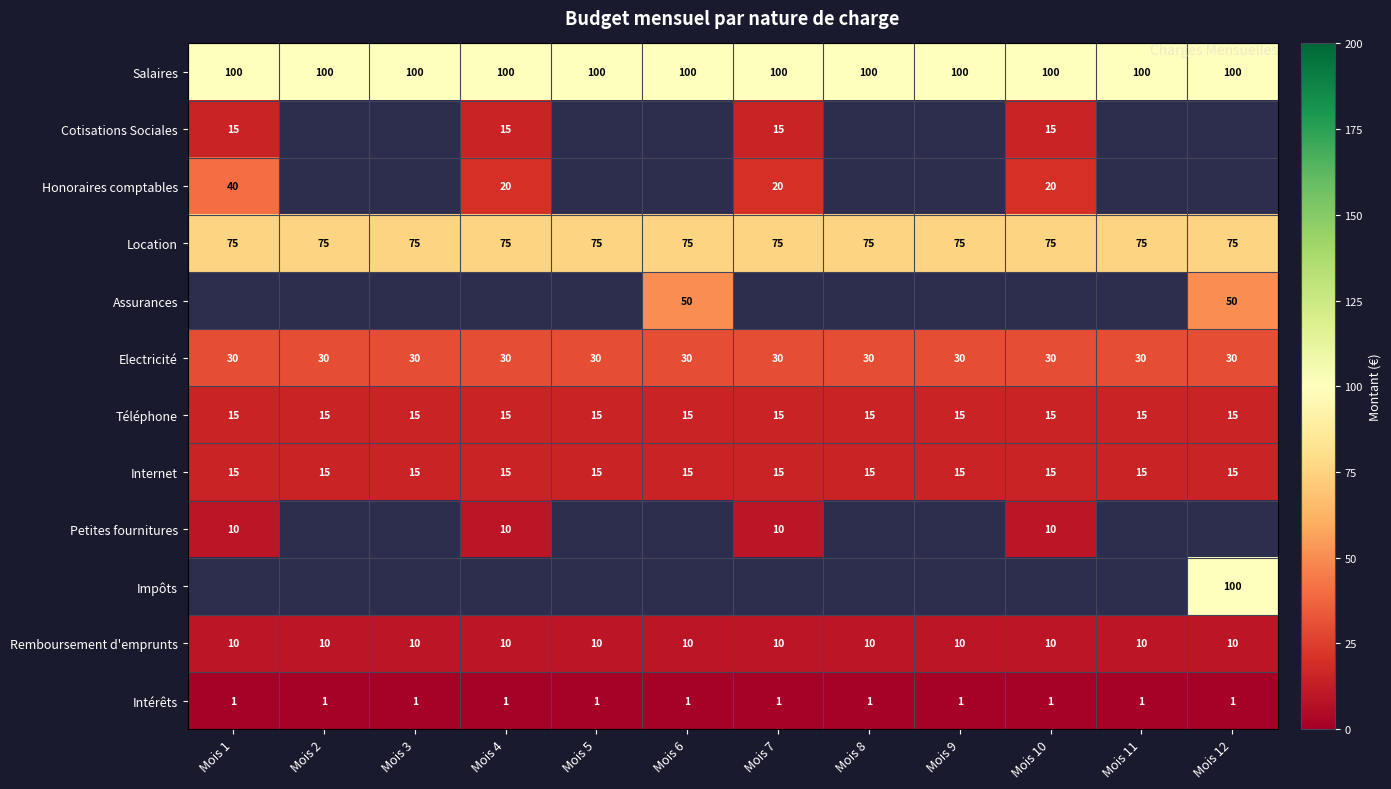

The value of Remboursement d'emprunts at Mois 7 is 5. True or false?

False